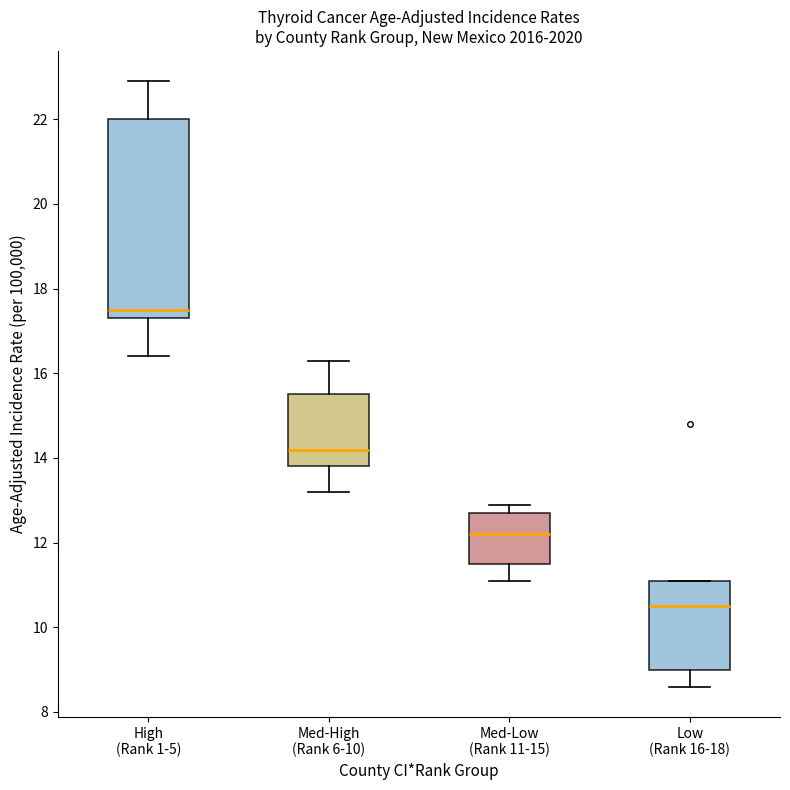

Comparing the boxes themselves (not the whiskers), which one is the tallest?

High (Rank 1-5)